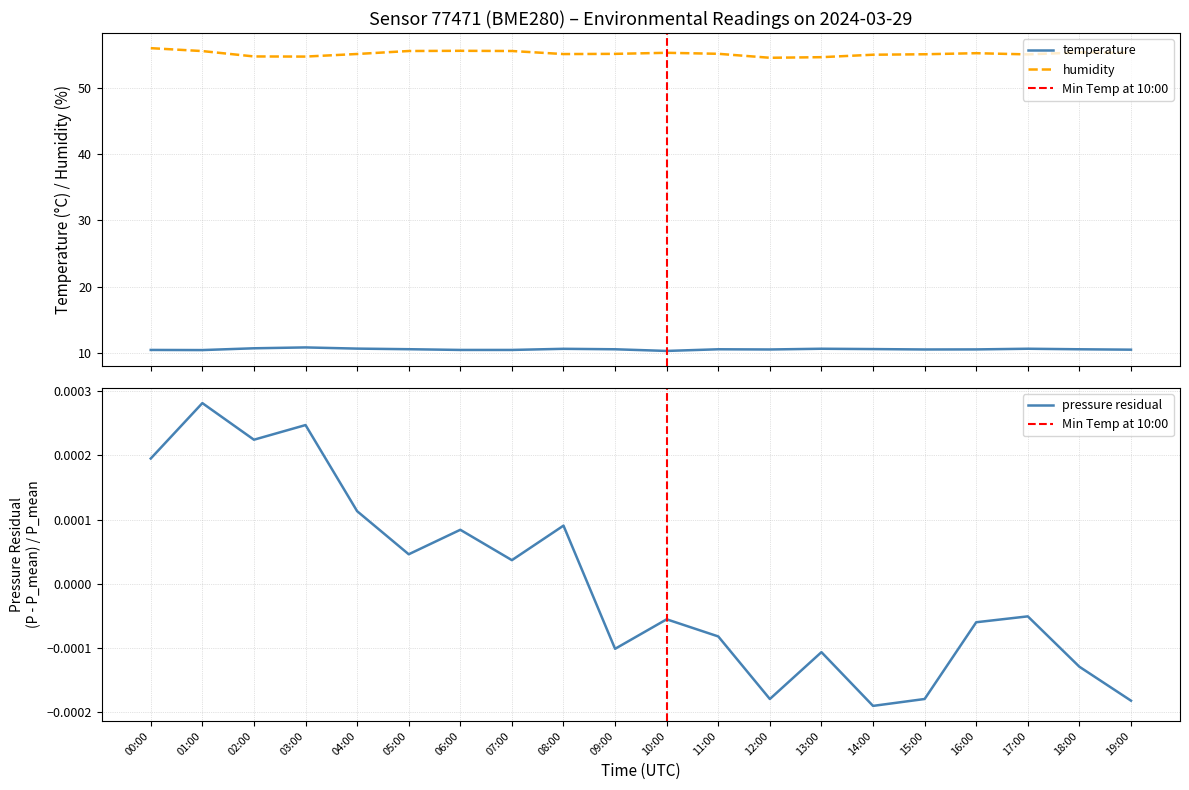

Between 02:00 and 10:00, which series saw the biggest shift?

humidity